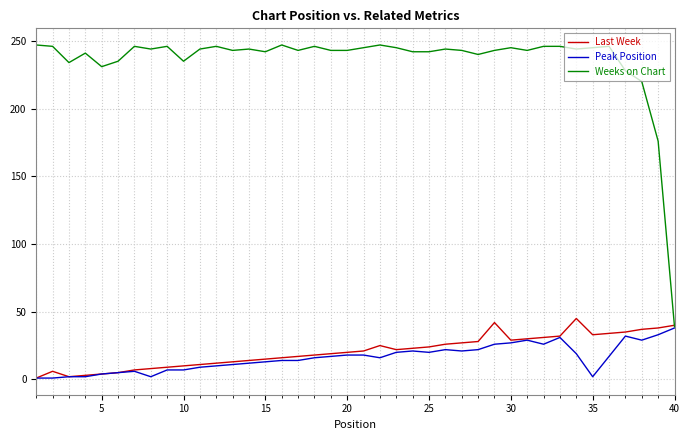

Rank the series by their maximum value, from lowest to highest.

Peak Position, Last Week, Weeks on Chart